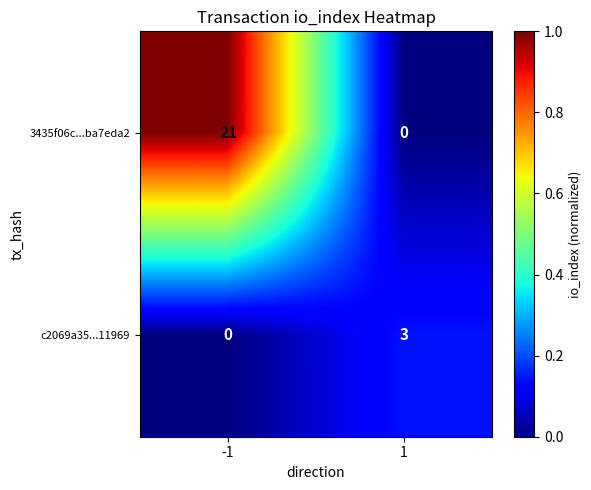

What is the difference between the highest and lowest values at -1?

21